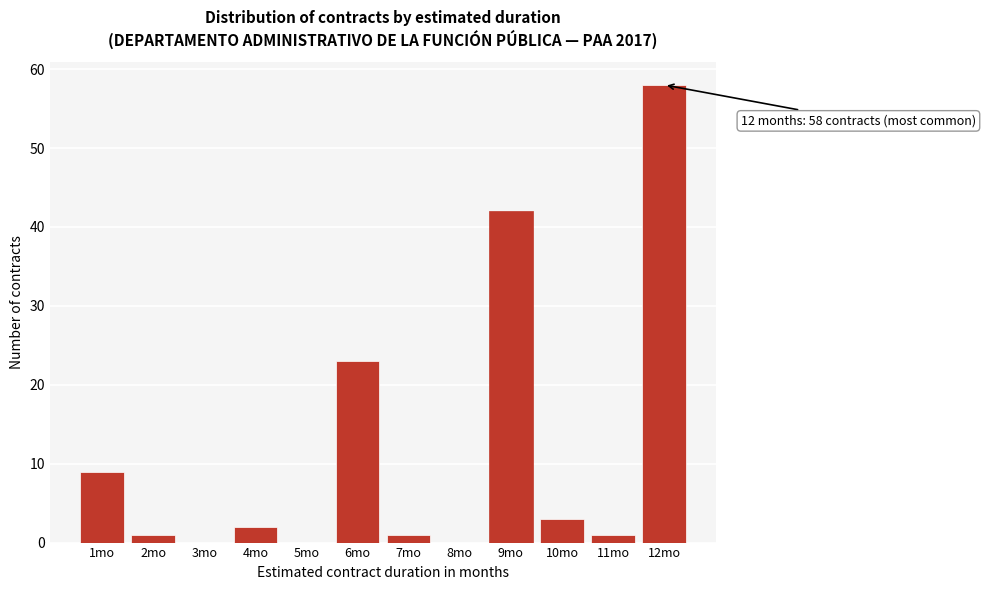

Which range on the x-axis has the tallest bar?

11.5 to 12.5